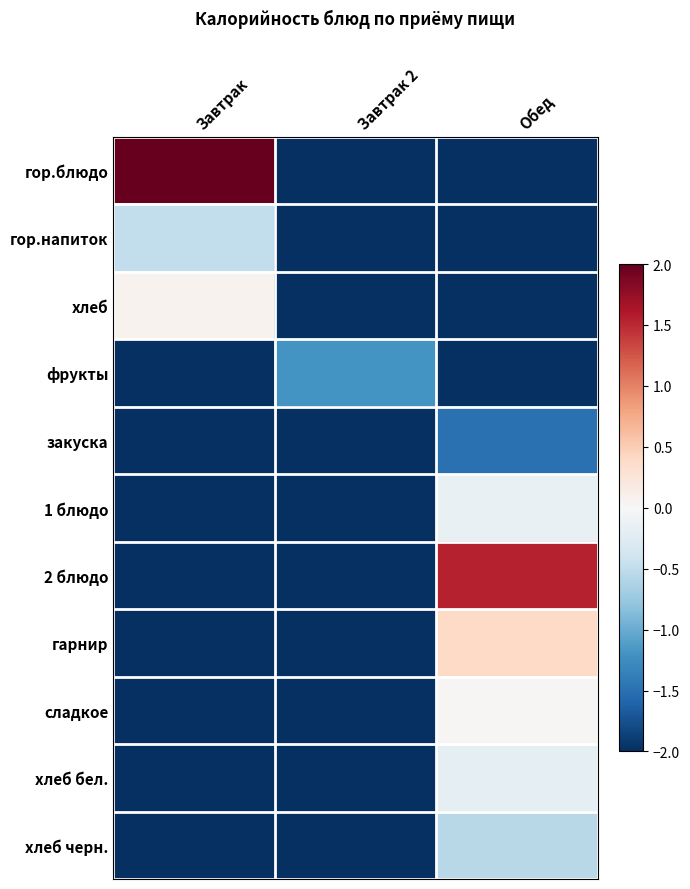

Reading left to right, what are all the values shown in this chart?

гор.блюдо: Завтрак=2.0	Завтрак 2=-2.0	Обед=-2.0
гор.напиток: Завтрак=-0.5	Завтрак 2=-2.0	Обед=-2.0
хлеб: Завтрак=0.1	Завтрак 2=-2.0	Обед=-2.0
фрукты: Завтрак=-2.0	Завтрак 2=-1.2	Обед=-2.0
закуска: Завтрак=-2.0	Завтрак 2=-2.0	Обед=-1.5
1 блюдо: Завтрак=-2.0	Завтрак 2=-2.0	Обед=-0.2
2 блюдо: Завтрак=-2.0	Завтрак 2=-2.0	Обед=1.5
гарнир: Завтрак=-2.0	Завтрак 2=-2.0	Обед=0.4
сладкое: Завтрак=-2.0	Завтрак 2=-2.0	Обед=0.0
хлеб бел.: Завтрак=-2.0	Завтрак 2=-2.0	Обед=-0.2
хлеб черн.: Завтрак=-2.0	Завтрак 2=-2.0	Обед=-0.5